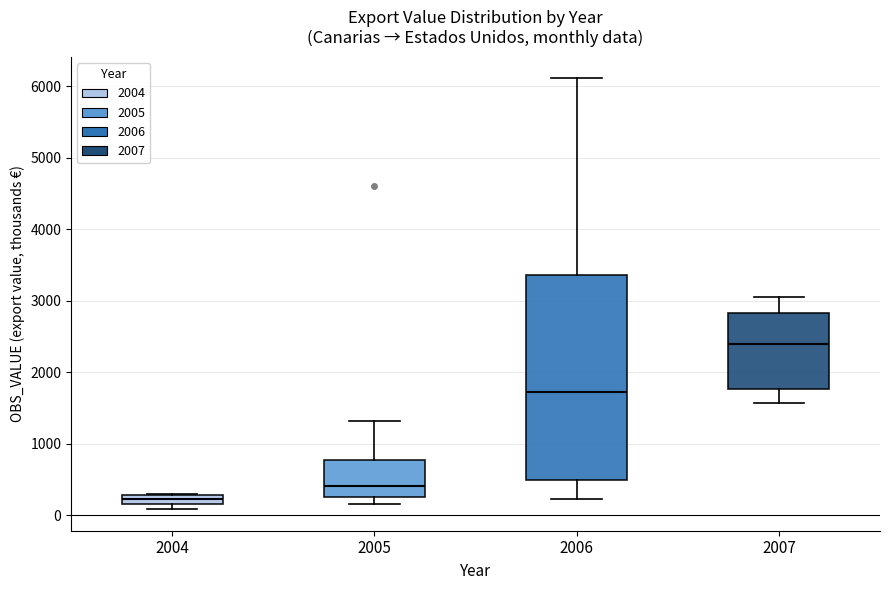

Where is the lower edge of the box at x = 2004 on the y-axis? The values are not printed on the chart, so give them approximately, as read against the axis.

200